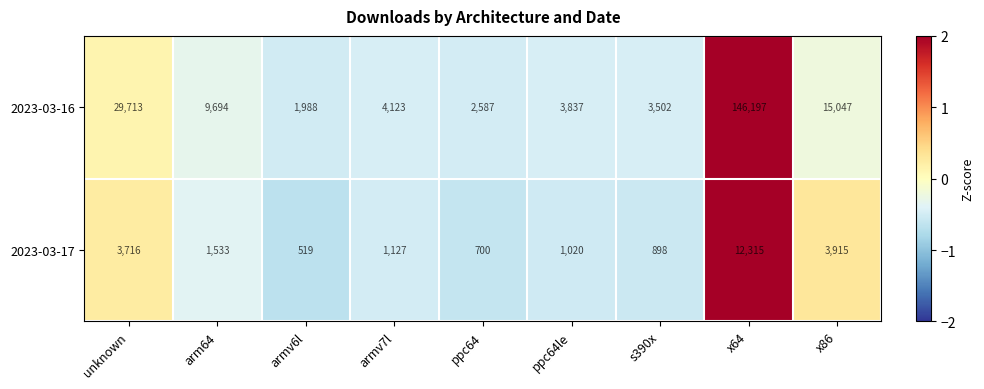

The 2023-03-17 series shows 1599 at armv7l. True or false?

False